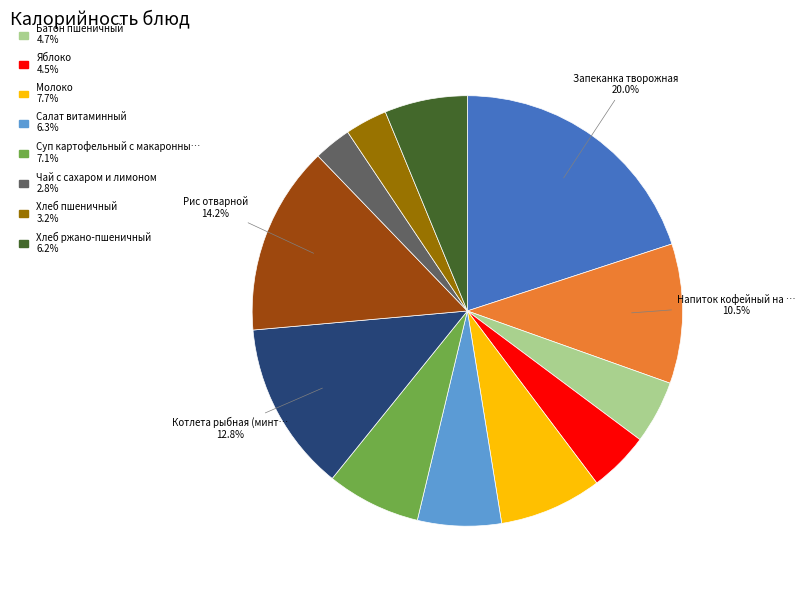

Is there a majority slice in this chart?

No